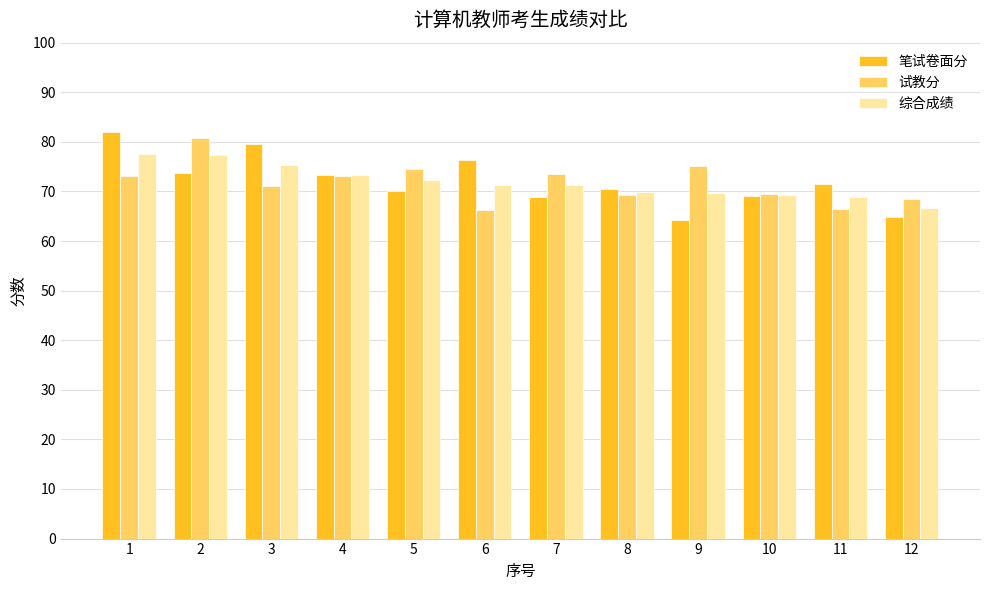

What is the sum of all 笔试卷面分 values?

863.8